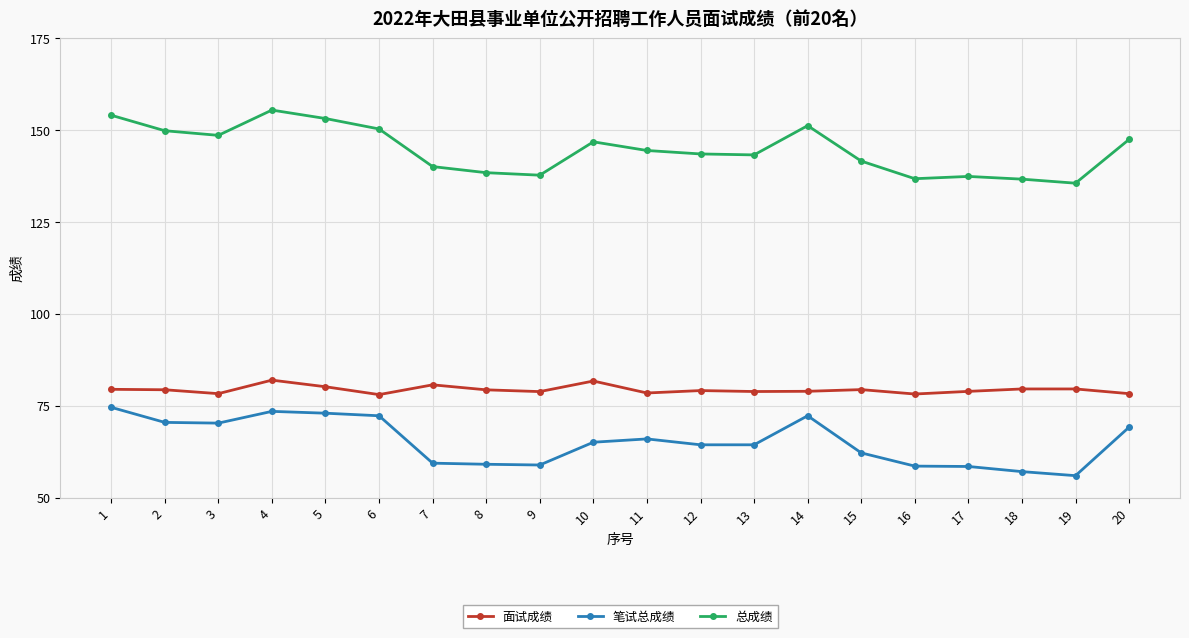

Between 6 and 16, which series saw the biggest shift?

笔试总成绩